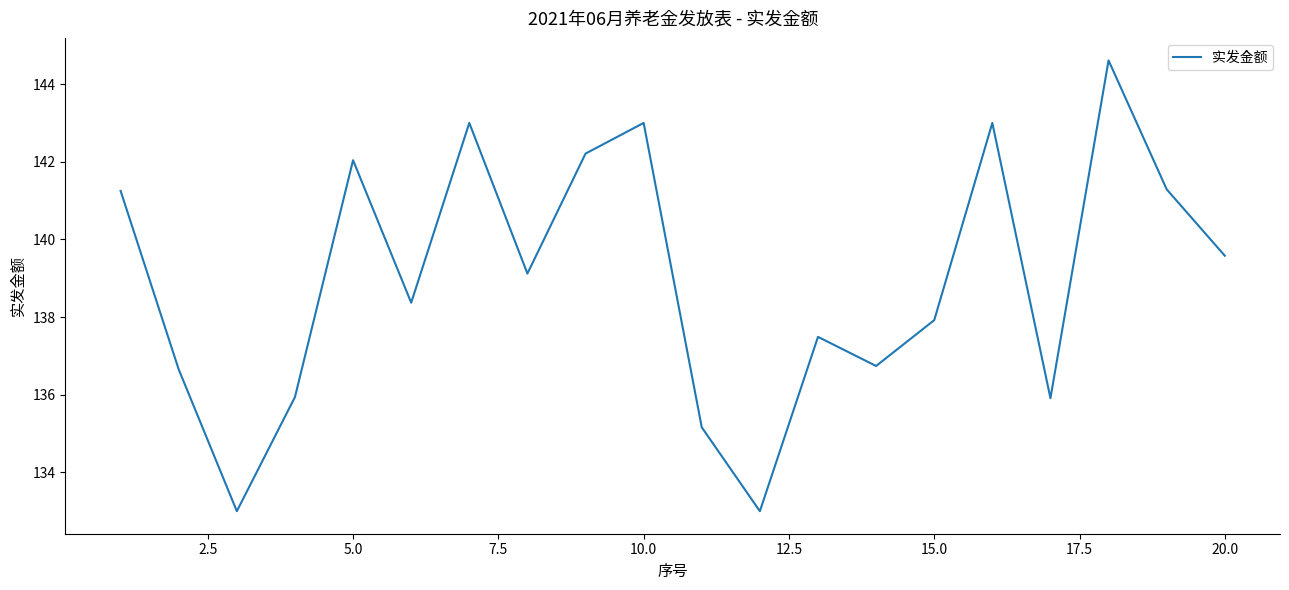

How many values are below 139?

10